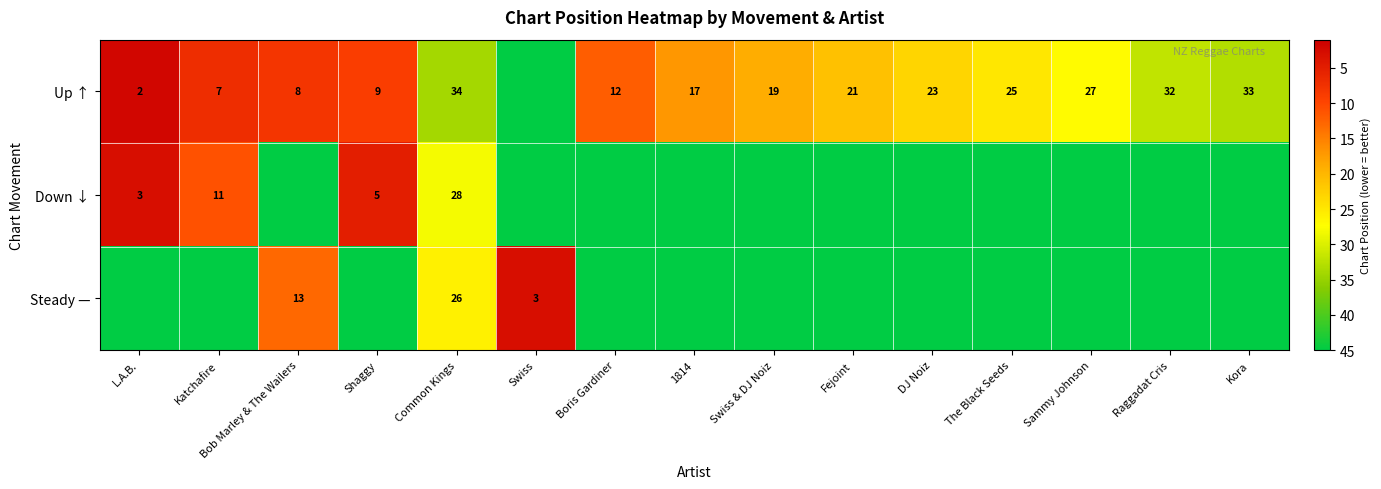

The value of Up ↑ at The Black Seeds is 38. True or false?

False